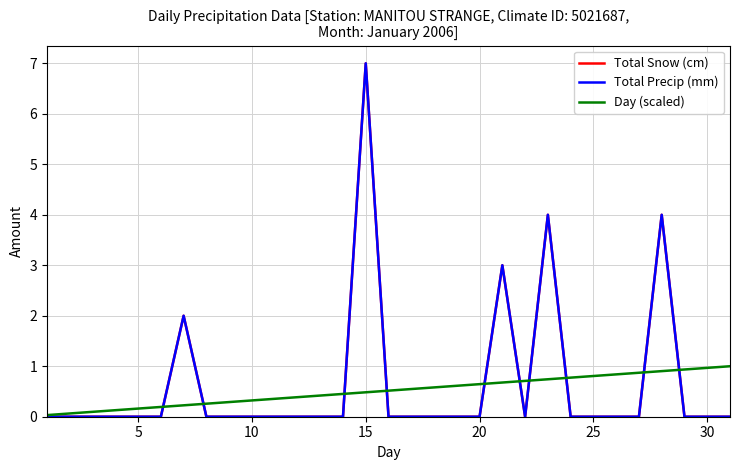

How many lines are shown in the chart?

3